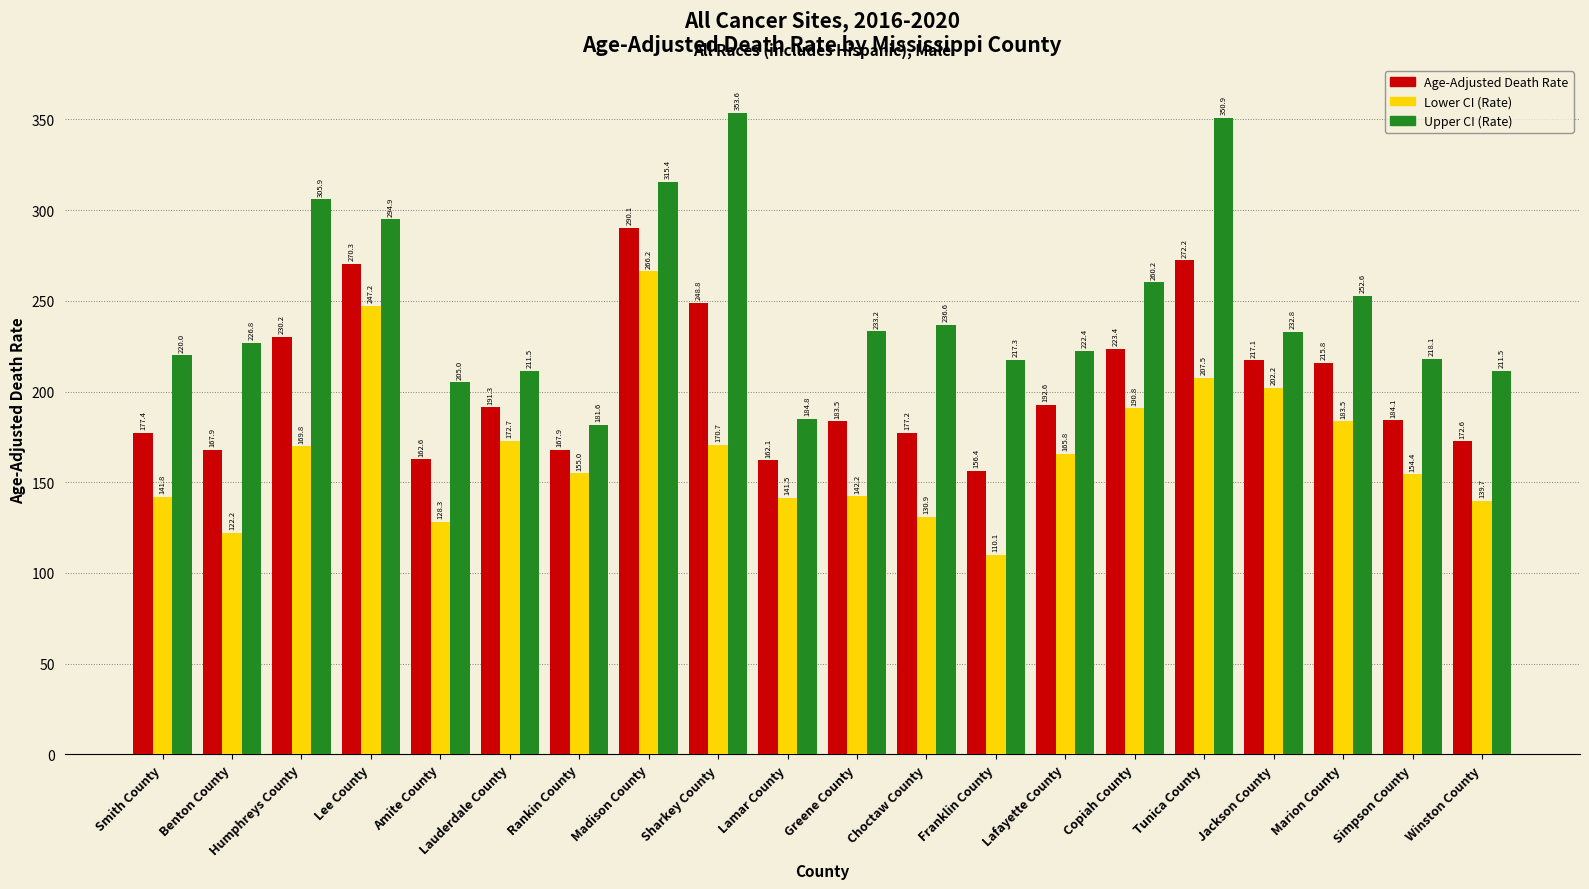

Reading left to right, list all the values displayed in this chart.

Age-Adjusted Death Rate: Smith County=177.4	Benton County=167.9	Humphreys County=230.2	Lee County=270.3	Amite County=162.6	Lauderdale County=191.3	Rankin County=167.9	Madison County=290.1	Sharkey County=248.8	Lamar County=162.1	Greene County=183.5	Choctaw County=177.2	Franklin County=156.4	Lafayette County=192.6	Copiah County=223.4	Tunica County=272.2	Jackson County=217.1	Marion County=215.8	Simpson County=184.1	Winston County=172.6
Lower CI (Rate): Smith County=141.8	Benton County=122.2	Humphreys County=169.8	Lee County=247.2	Amite County=128.3	Lauderdale County=172.7	Rankin County=155.0	Madison County=266.2	Sharkey County=170.7	Lamar County=141.5	Greene County=142.2	Choctaw County=130.9	Franklin County=110.1	Lafayette County=165.8	Copiah County=190.8	Tunica County=207.5	Jackson County=202.2	Marion County=183.5	Simpson County=154.4	Winston County=139.7
Upper CI (Rate): Smith County=220.0	Benton County=226.8	Humphreys County=305.9	Lee County=294.9	Amite County=205.0	Lauderdale County=211.5	Rankin County=181.6	Madison County=315.4	Sharkey County=353.6	Lamar County=184.8	Greene County=233.2	Choctaw County=236.6	Franklin County=217.3	Lafayette County=222.4	Copiah County=260.2	Tunica County=350.9	Jackson County=232.8	Marion County=252.6	Simpson County=218.1	Winston County=211.5